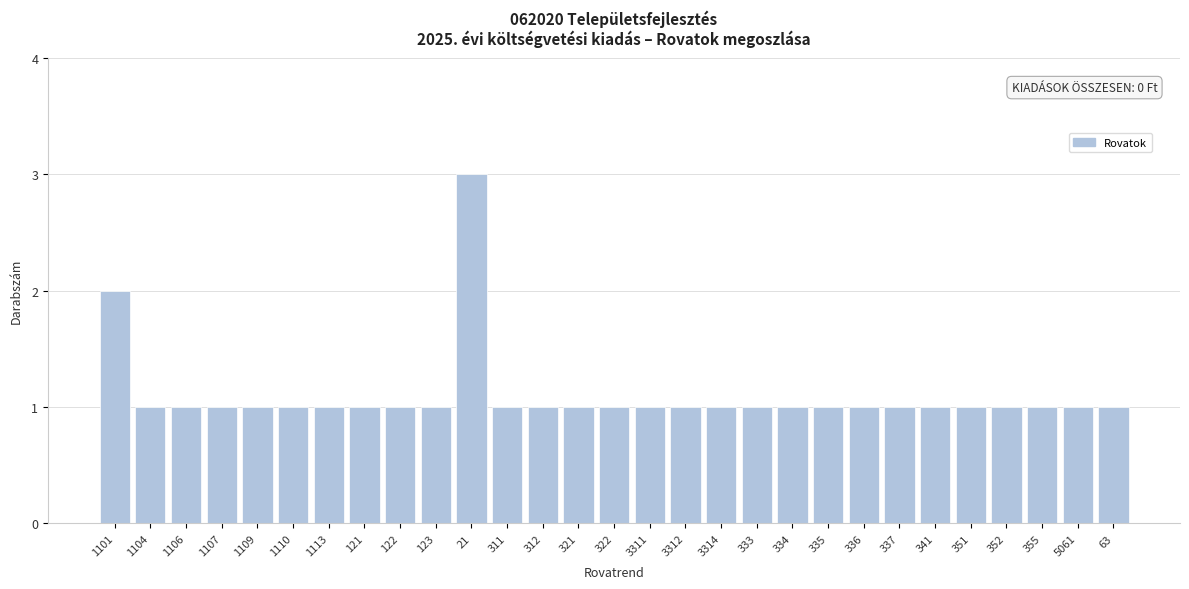

Reading left to right, transcribe all the data shown in this chart.

1101=2	1104=1	1106=1	1107=1	1109=1	1110=1	1113=1	121=1	122=1	123=1	21=3	311=1	312=1	321=1	322=1	3311=1	3312=1	3314=1	333=1	334=1	335=1	336=1	337=1	341=1	351=1	352=1	355=1	5061=1	63=1